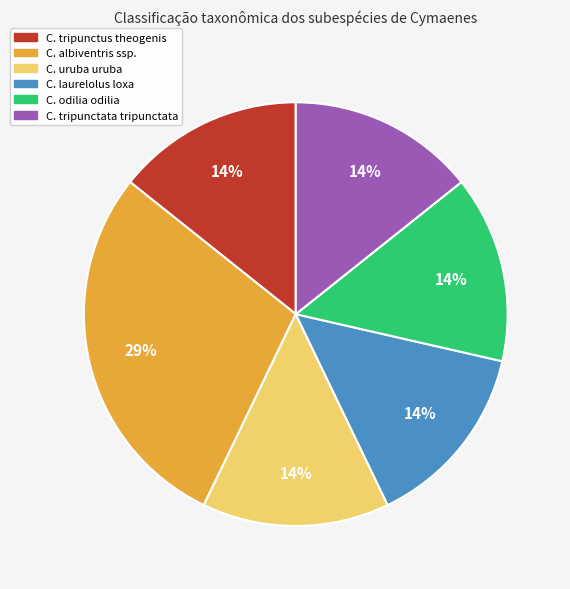

To the nearest percent, what is the average slice percentage?

17%